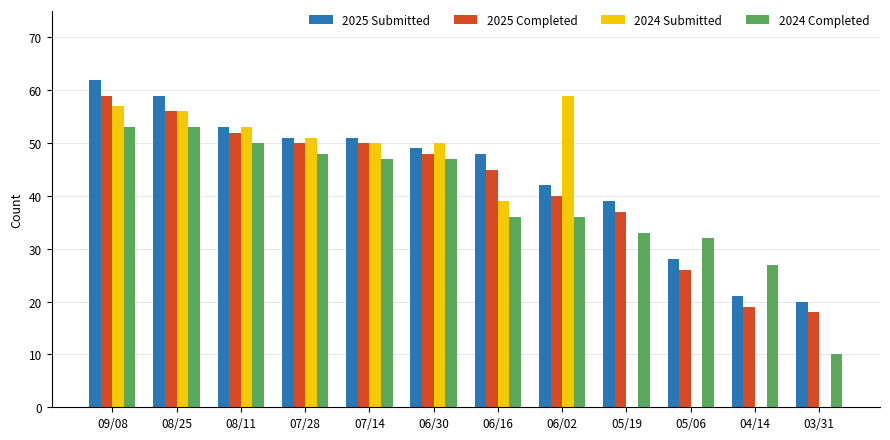

Is it true that 2025 Submitted equals 78 at 07/14?

False